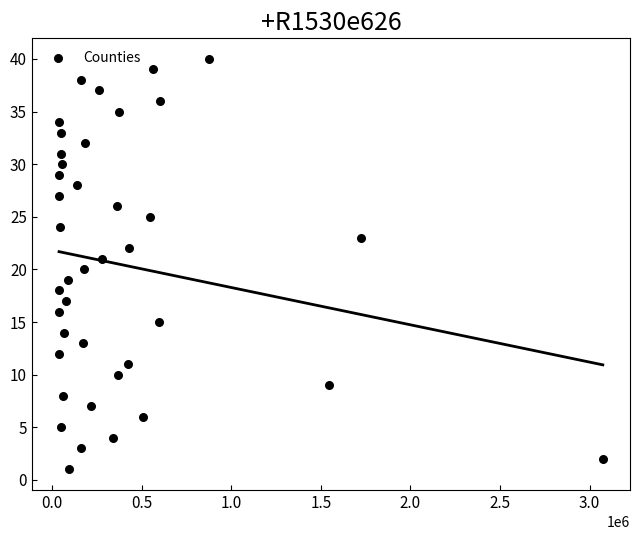

What is the range of Y values (max minus min)?

39